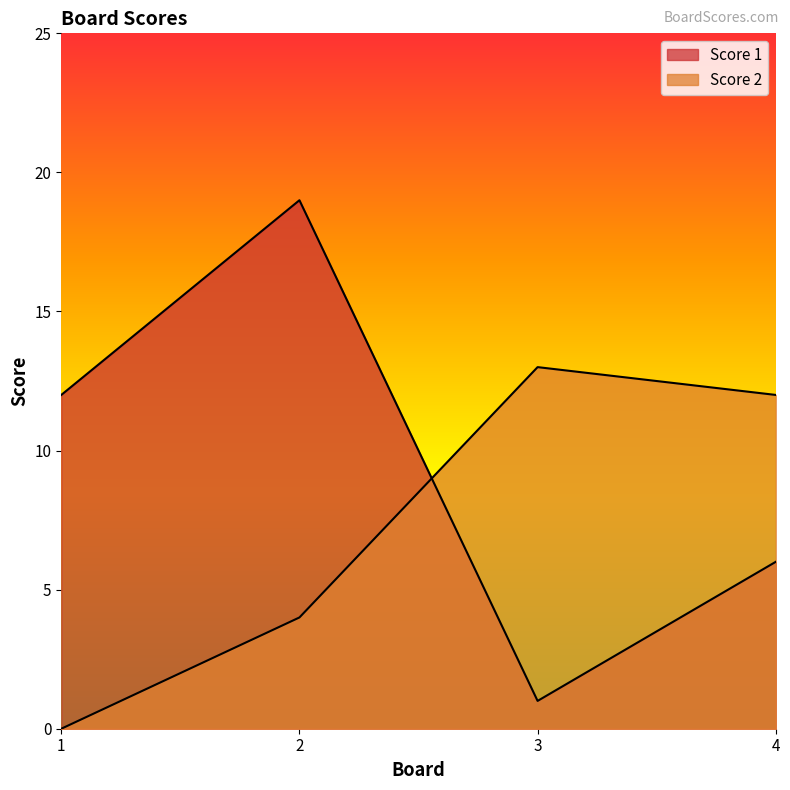

At 2, list the series in order from largest to smallest.

Score 1, Score 2